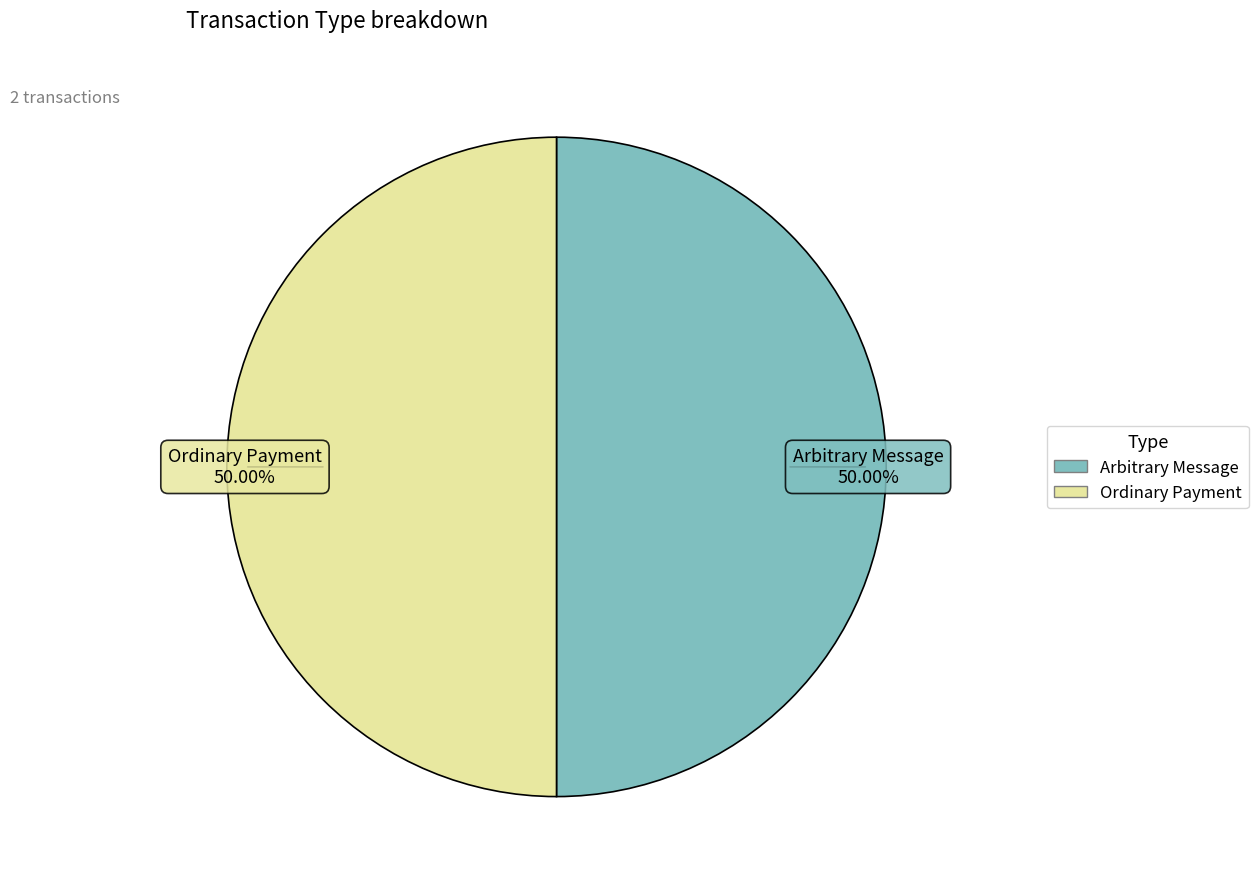

Approximately how many times larger is the value at Arbitrary Message compared to Ordinary Payment?

1.0